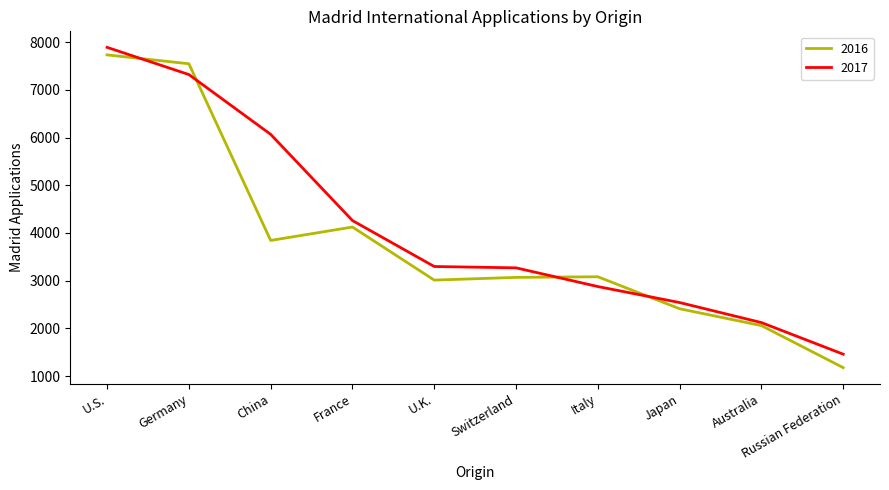

What is the smallest value displayed?

1178